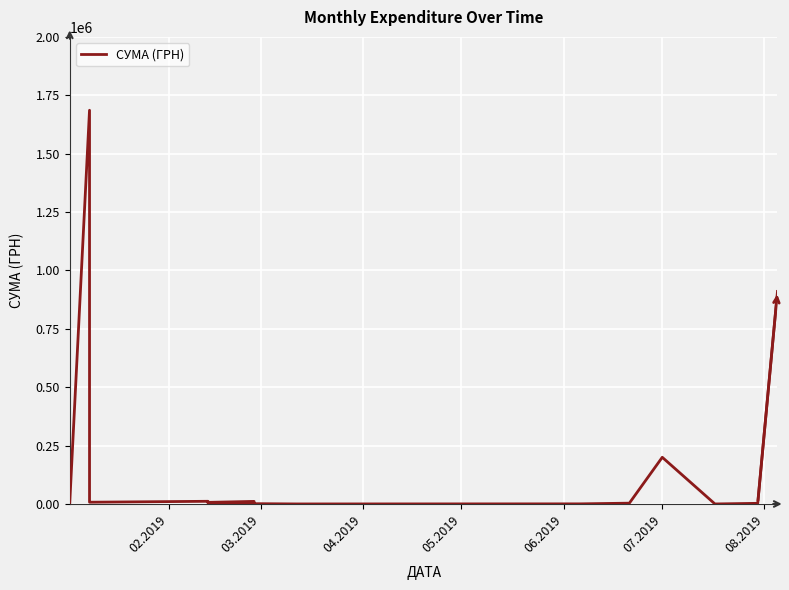

How many interior local peaks (higher than both neighbors) does the data have?

6